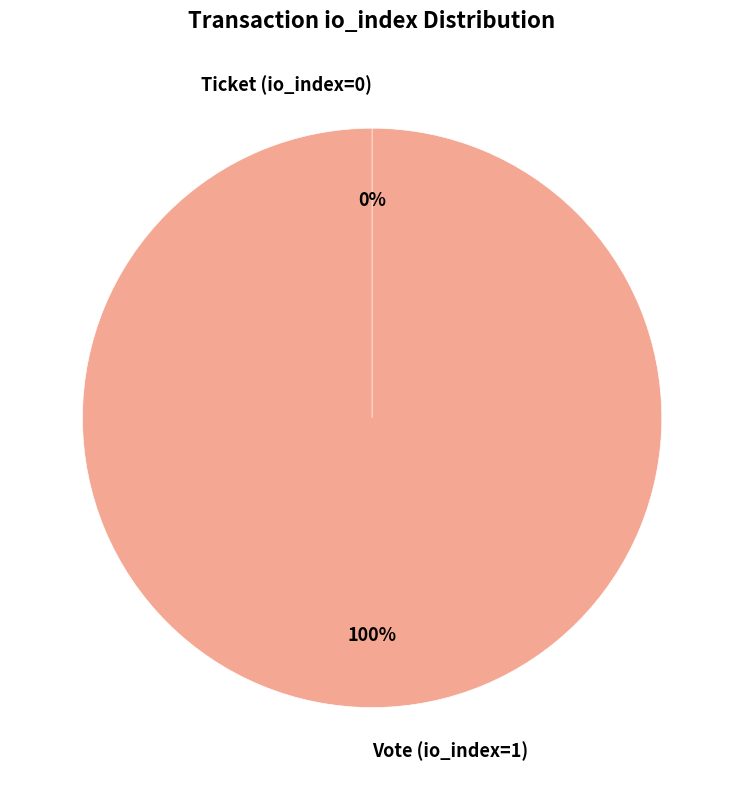

Is Ticket (io_index=0) the majority of the pie?

No